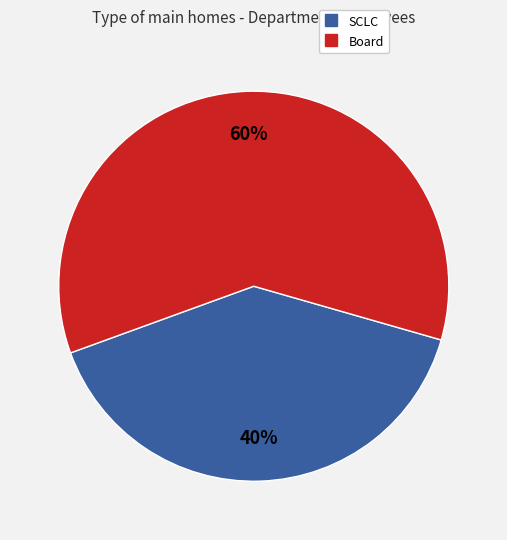

Which has a higher value, SCLC or Board?

Board